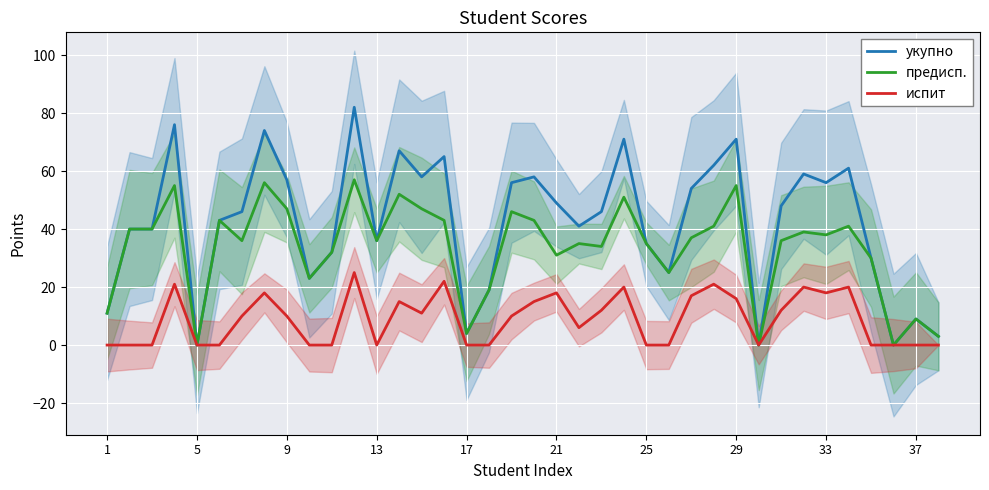

What is the highest value of the предисп. series?

57